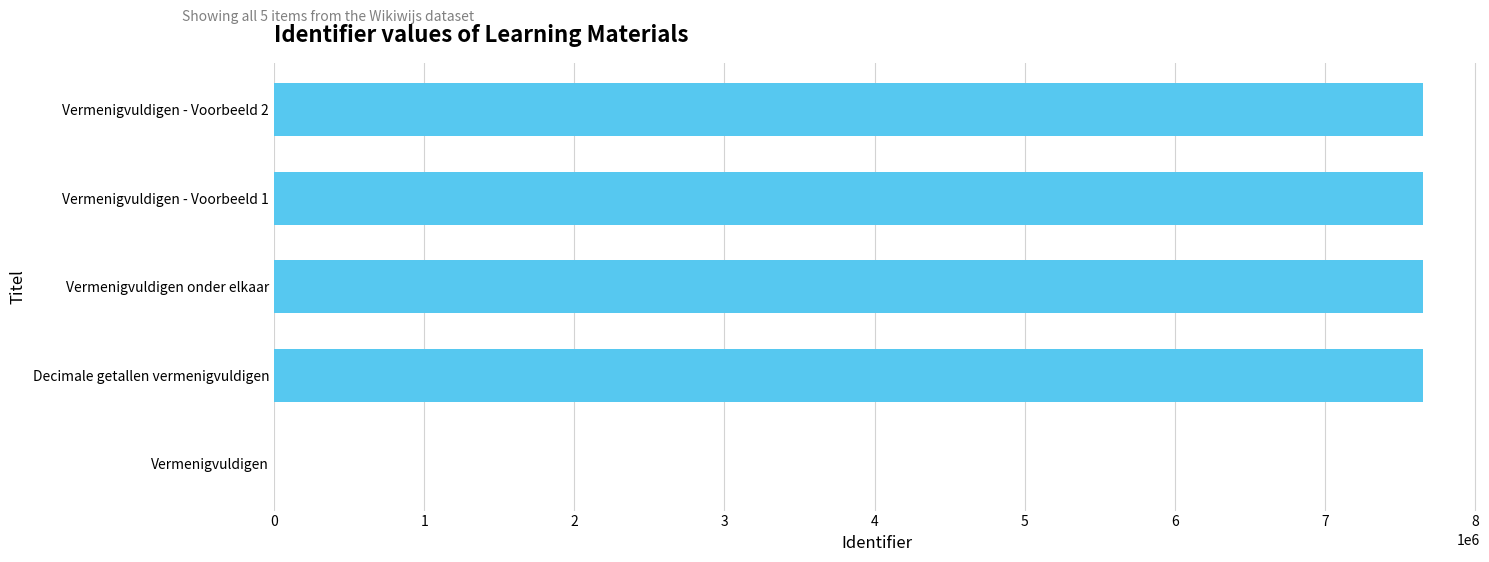

Approximately how many times larger is the value at Vermenigvuldigen - Voorbeeld 1 compared to Vermenigvuldigen onder elkaar?

1.0